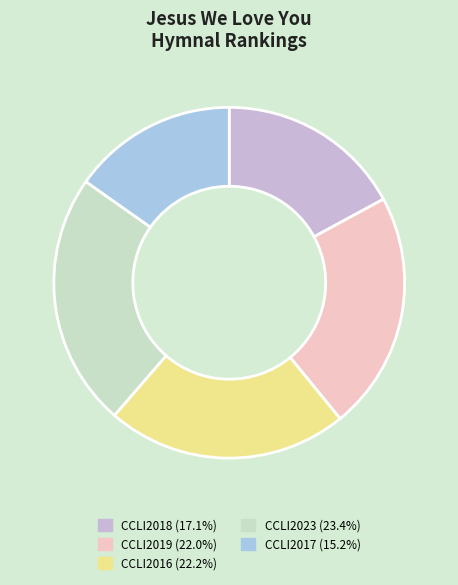

How many slices are in this pie chart?

5